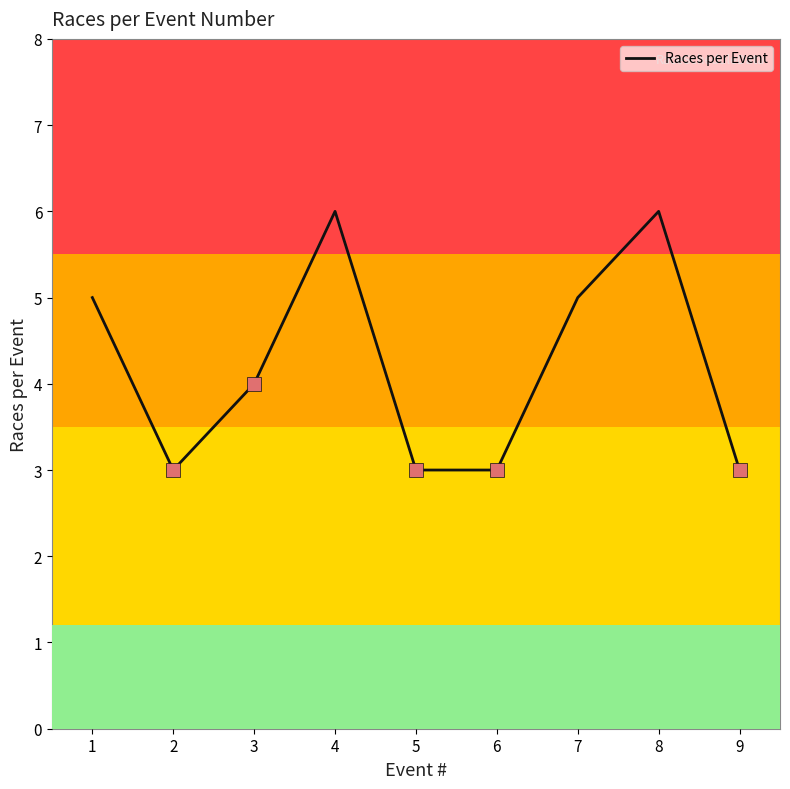

Reading right to left, transcribe all the data shown in this chart.

9=3	8=6	7=5	6=3	5=3	4=6	3=4	2=3	1=5